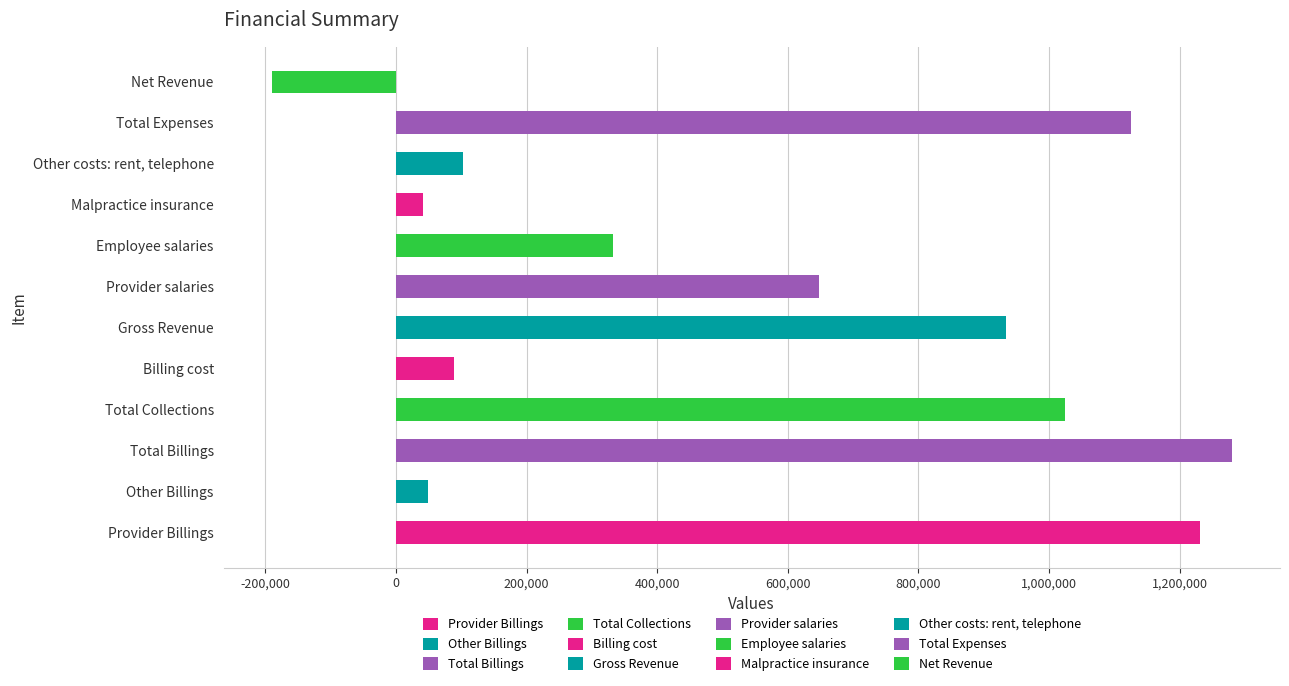

Where is the data nearest to the value 544795?

Provider salaries